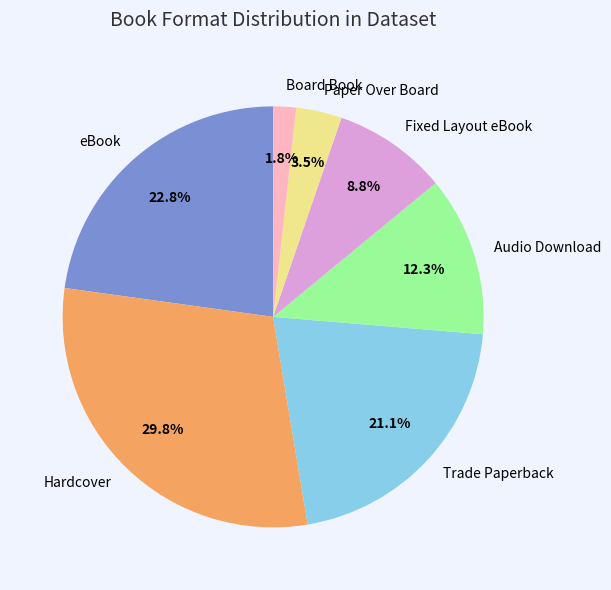

Does Audio Download represent more than half of the total?

No